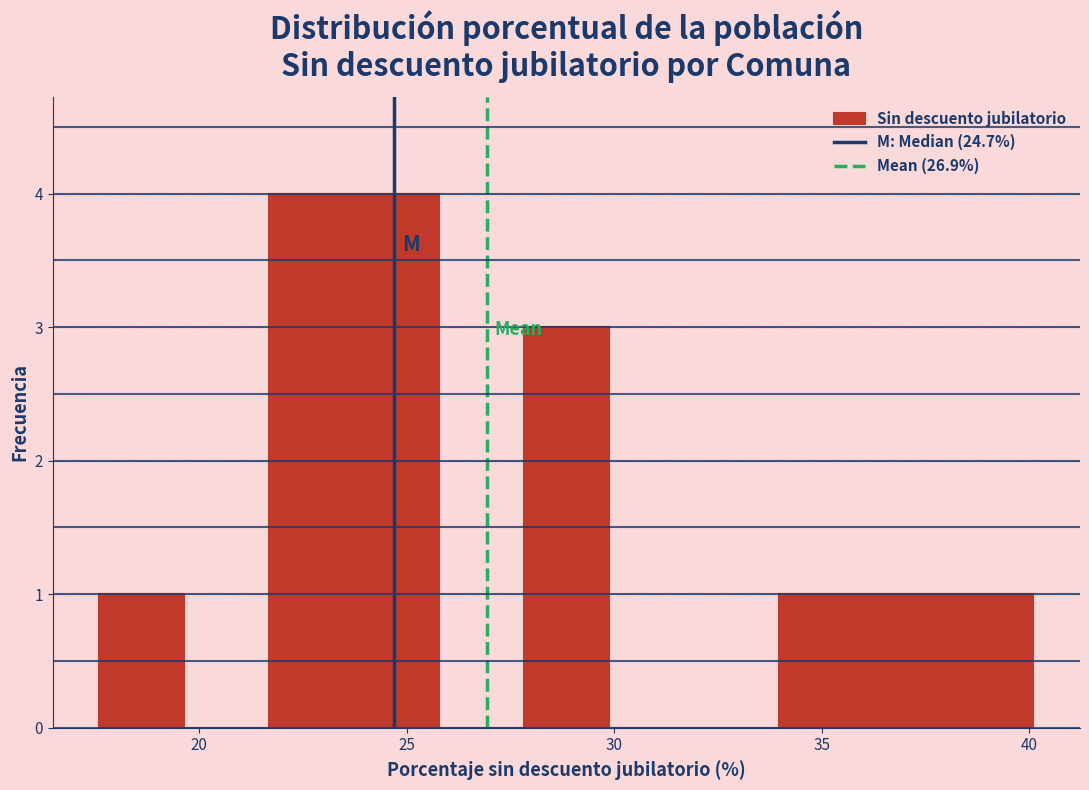

Reading left to right, transcribe this chart: for each bar, give the range it covers on the x-axis and its height. Neither the bar edges nor the heights are printed on the chart, so give them approximately, as read against the axes.

17.5 to 19.5: 1
19.5 to 21.5: 0
21.5 to 23.5: 4
23.5 to 26.0: 4
26.0 to 28.0: 0
28.0 to 30.0: 3
30.0 to 32.0: 0
32.0 to 34.0: 0
34.0 to 36.0: 1
36.0 to 38.0: 1
38.0 to 40.0: 1